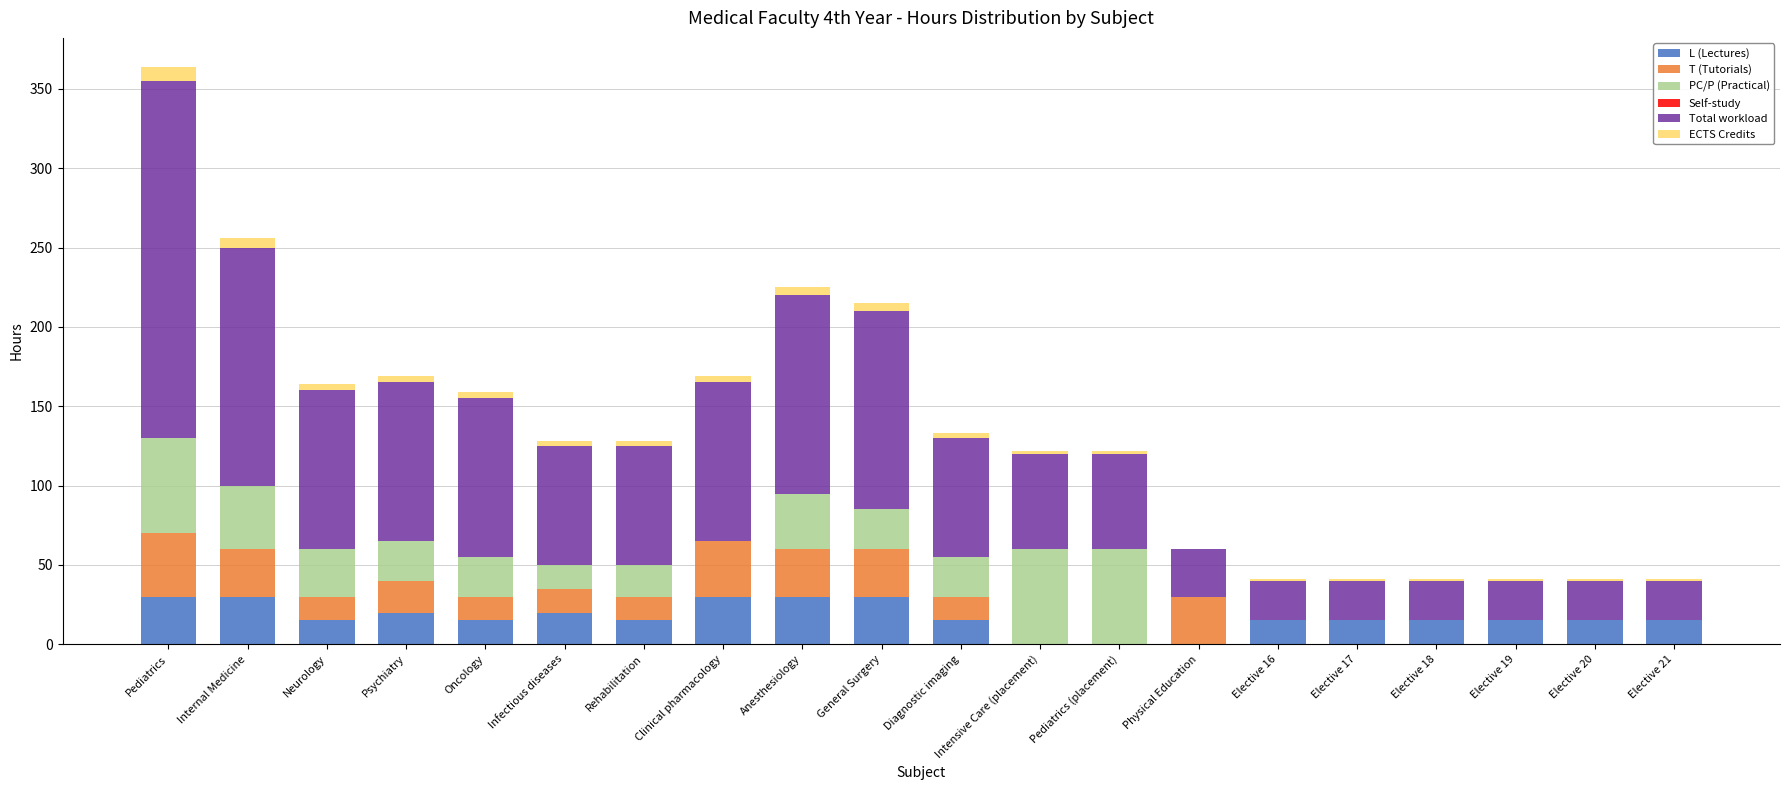

At which category is the sum across all series the highest?

Pediatrics